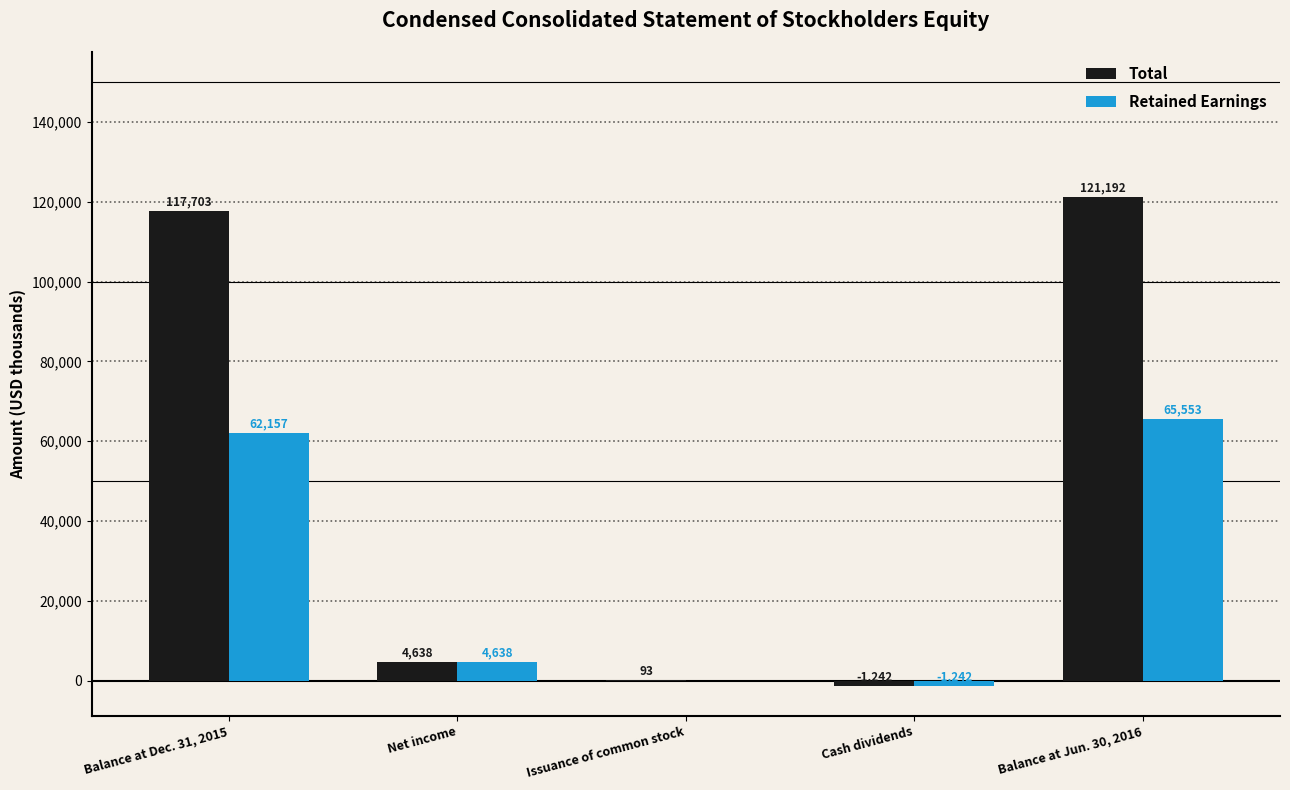

At which category does the chart reach its peak across all series?

Balance at Jun. 30, 2016